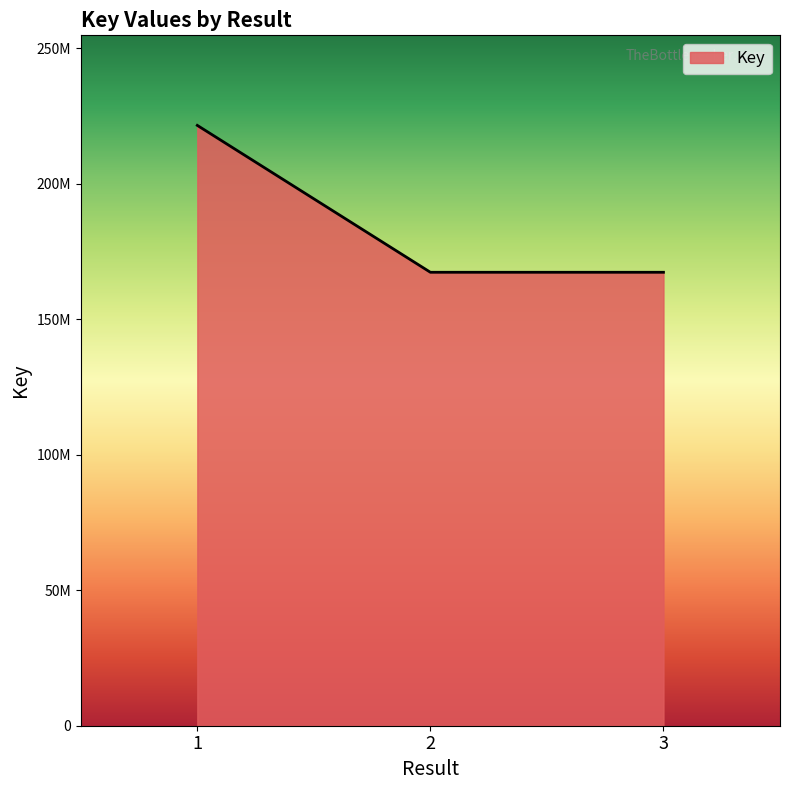

What is the change in value from 1 to 3?

-54196867